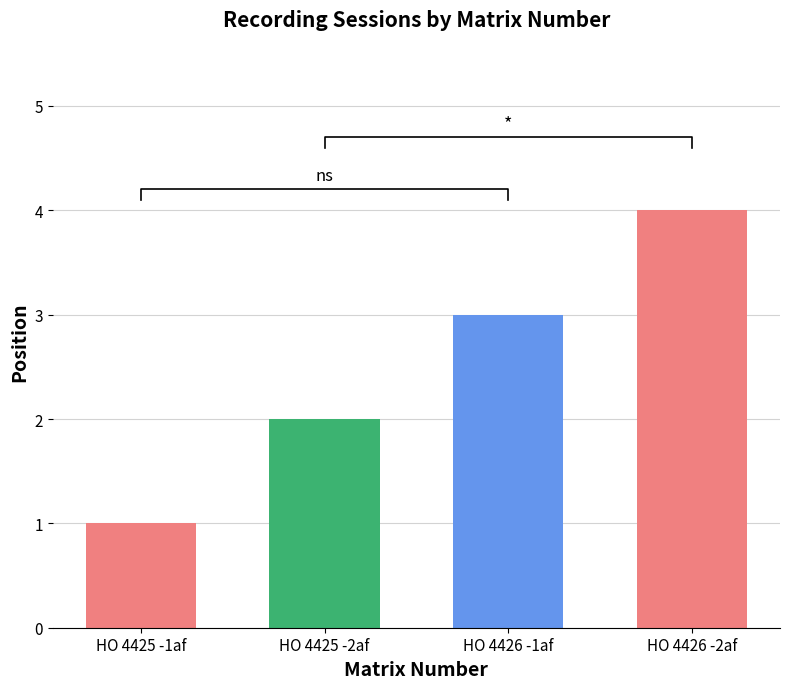

The chart shows a value of 1 at HO 4426 -2af. True or false?

False